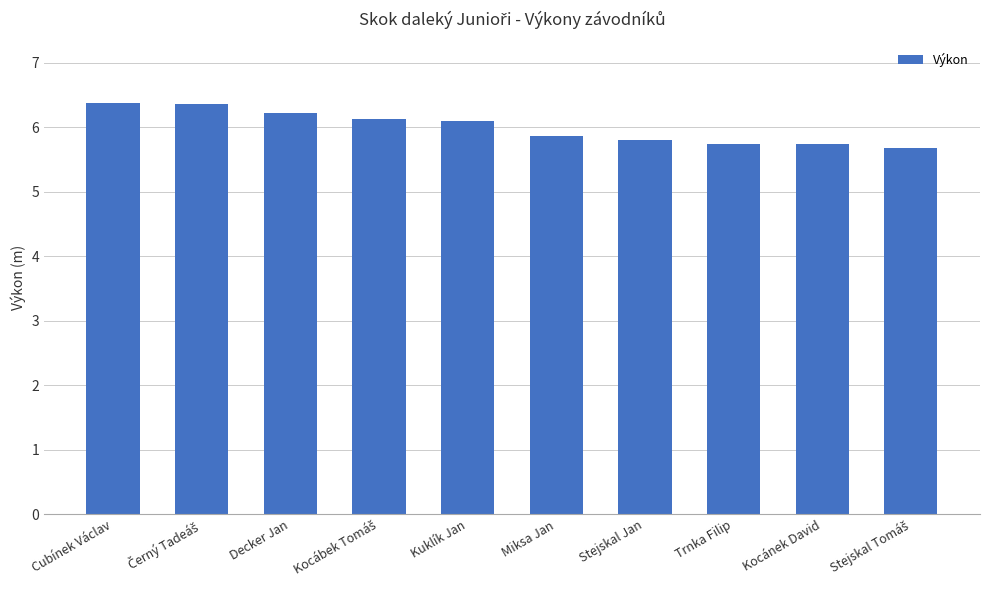

What is the label of the 8th bar from the right?

Decker Jan